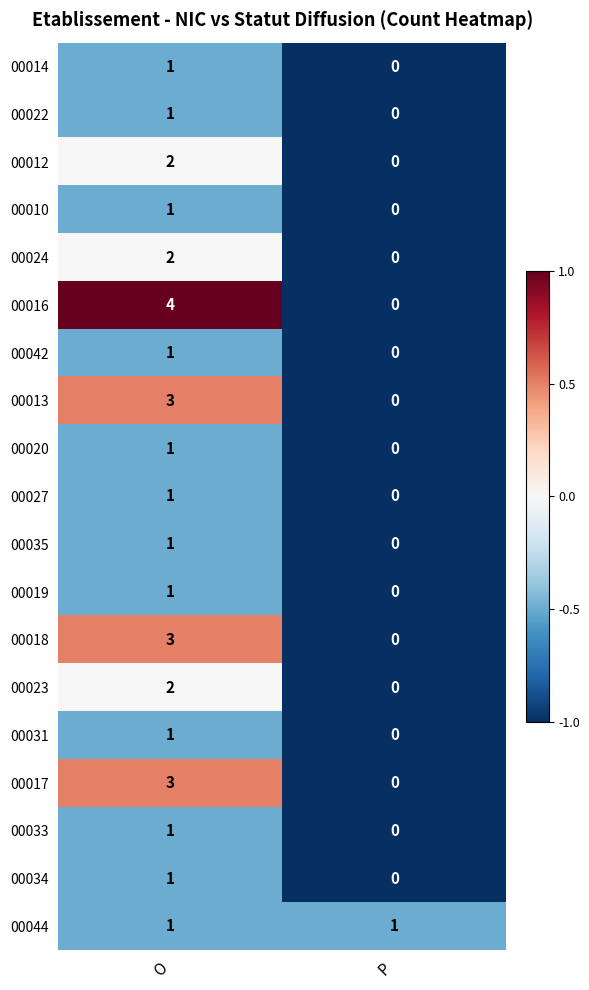

True or false: 00024 has a value of 3 at O.

False